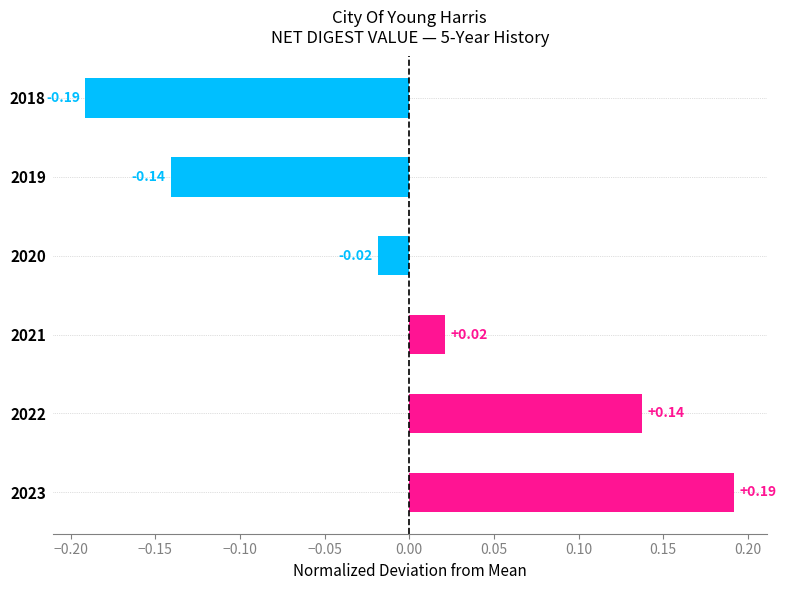

What is the difference between the maximum and minimum values?

0.4